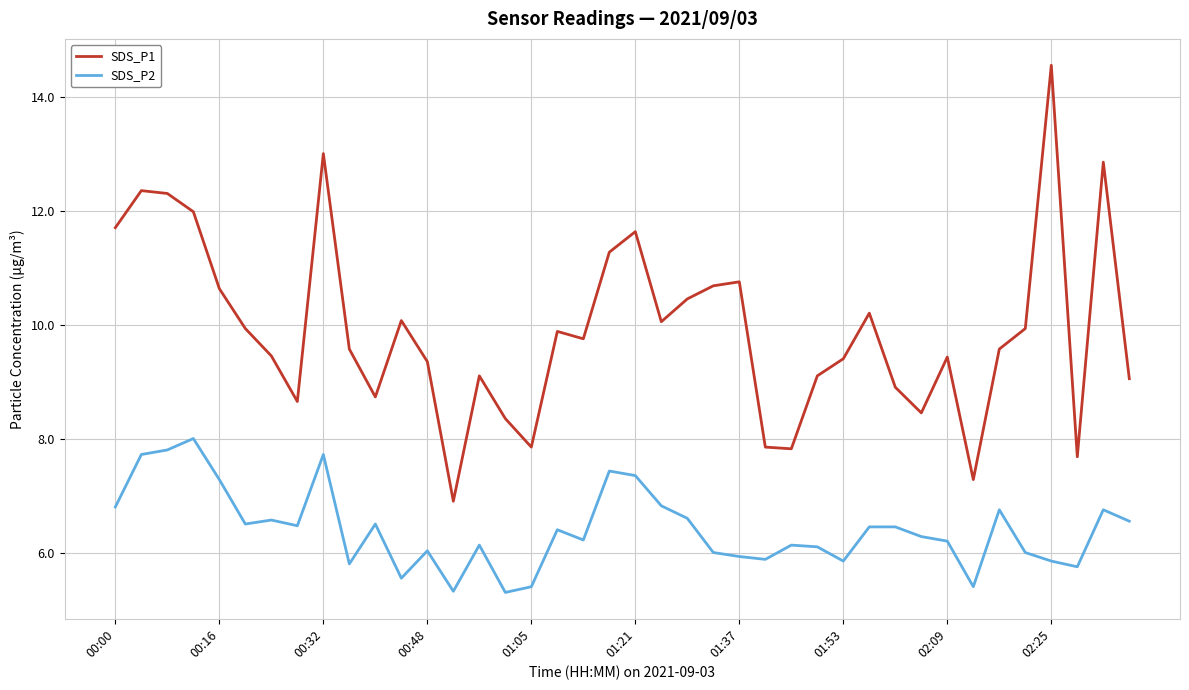

True or false: SDS_P2 and SDS_P1 intersect in this chart.

False